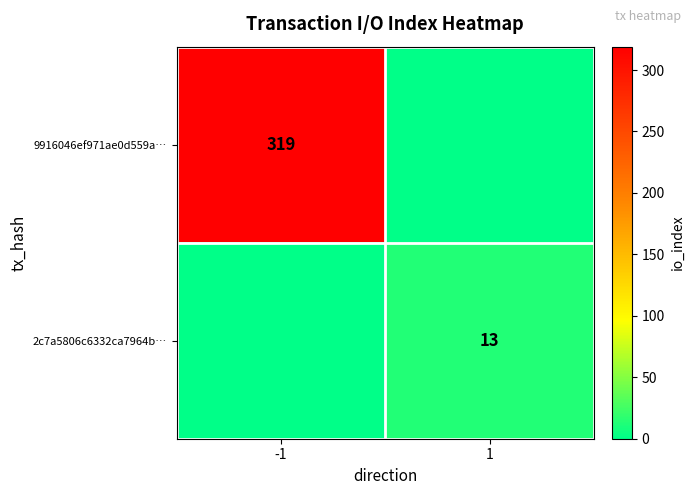

The 9916046ef971ae0d559a… series shows 530 at -1. True or false?

False